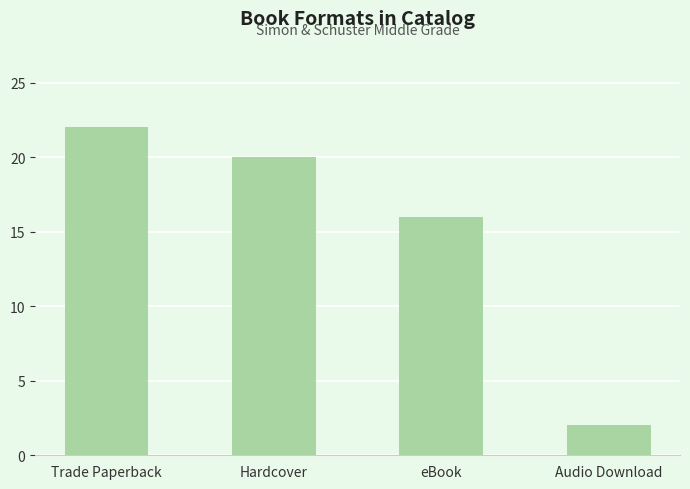

What is the smallest value displayed?

2